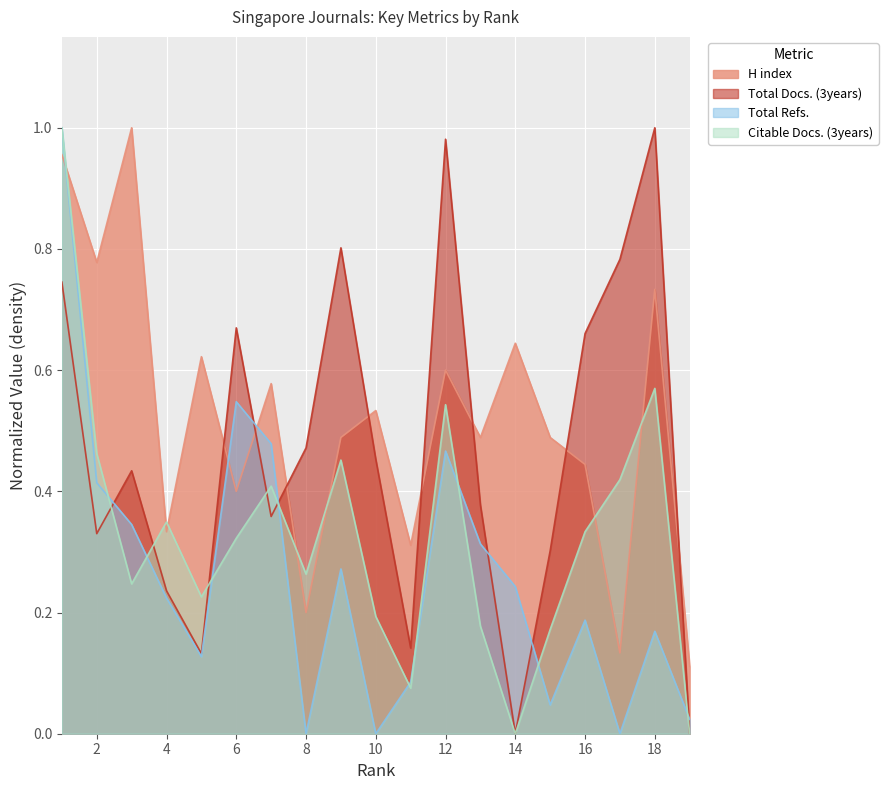

List the series in order of their peak value, lowest first.

H index, Total Docs. (3years), Total Refs., Citable Docs. (3years)